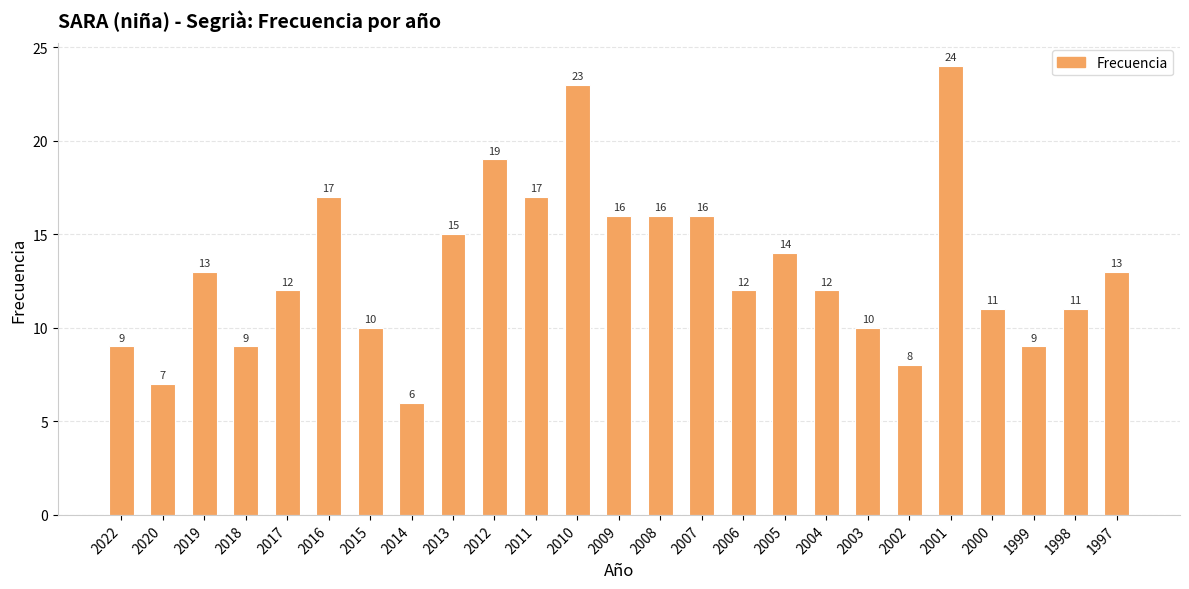

How many bars are there in total?

25